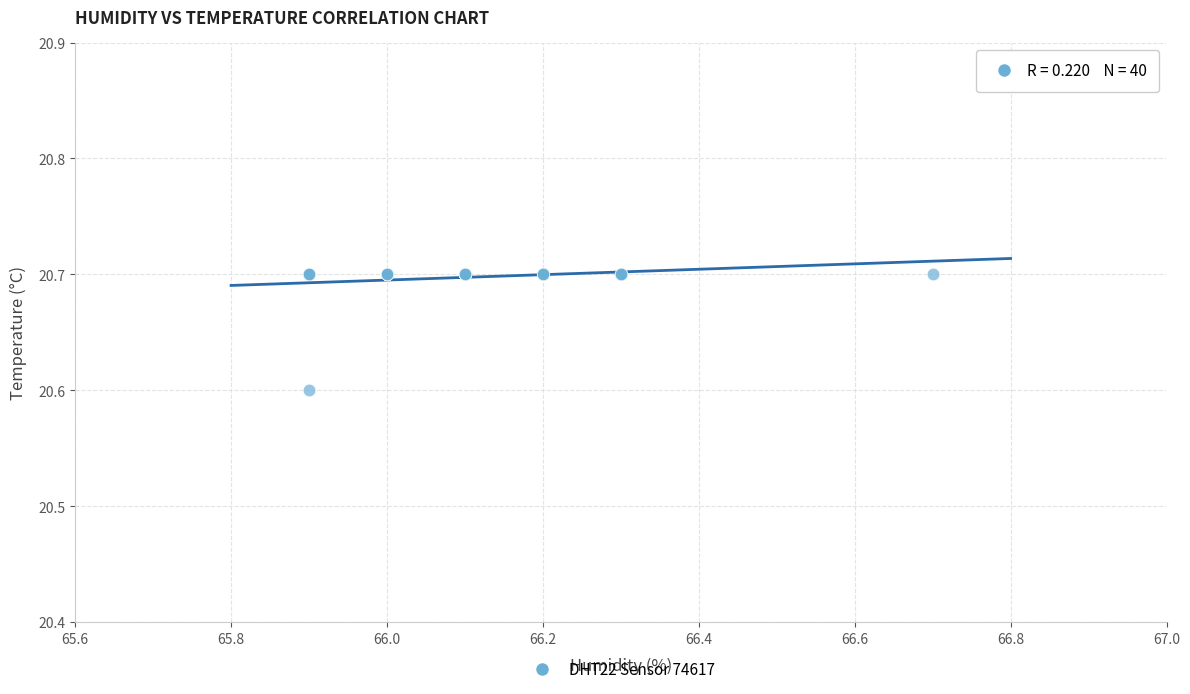

What Y value in the scatter plot is closest to 20?

20.6